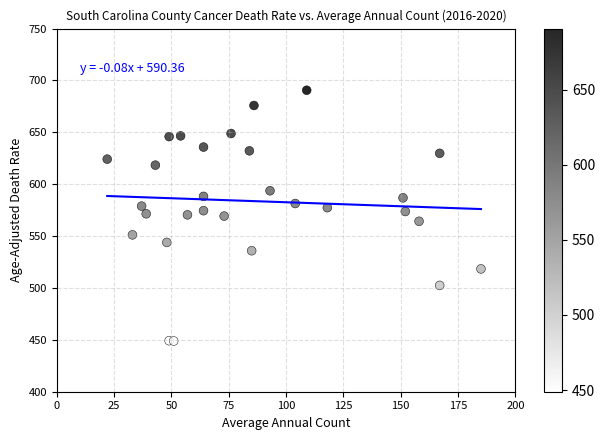

What is the range of X values (max minus min)?

163.0